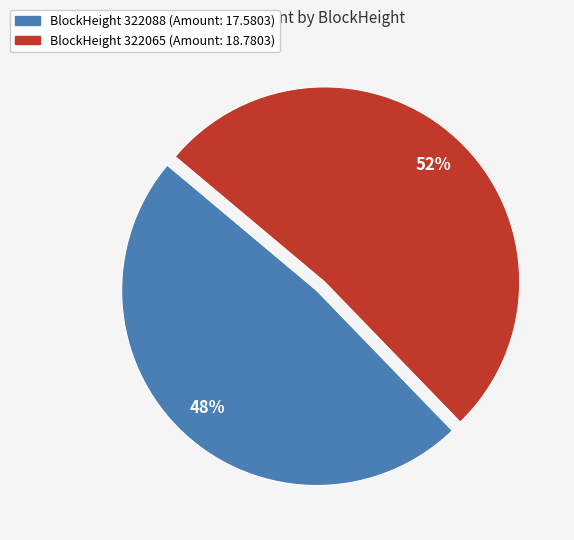

To the nearest percent, what is the average slice percentage?

50%